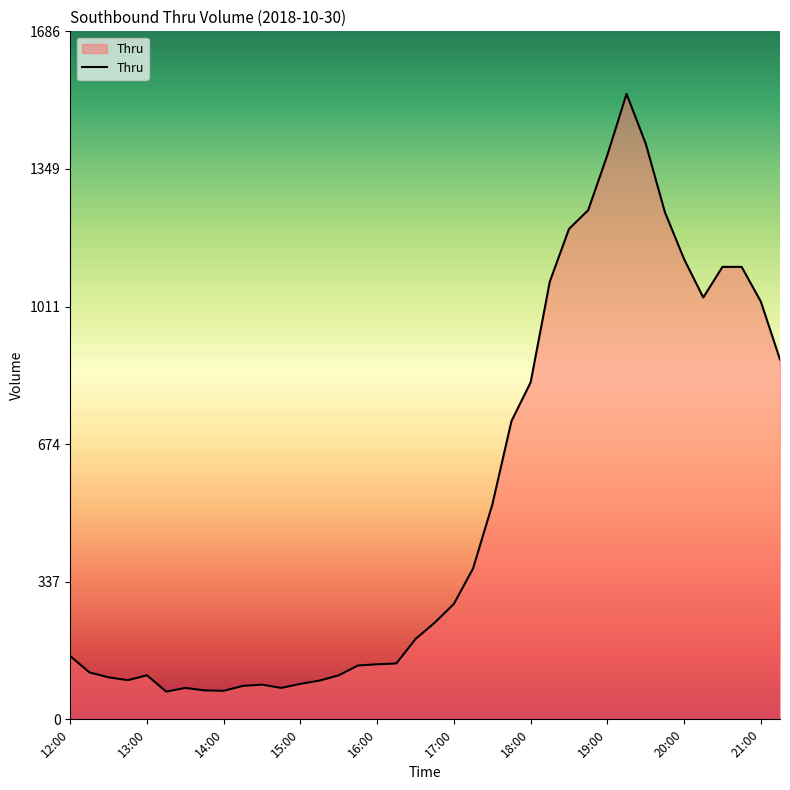

What is the smallest value displayed?

68